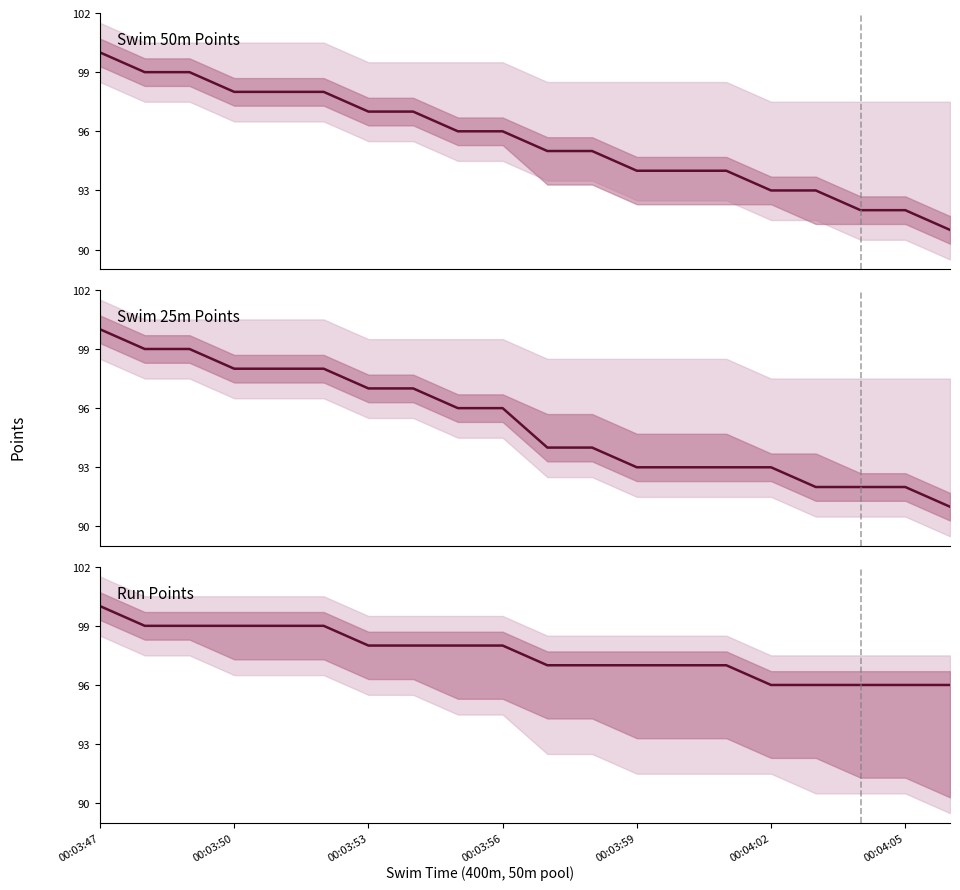

How many Swim 25m pts (col_3) values are between 93 and 98?

13